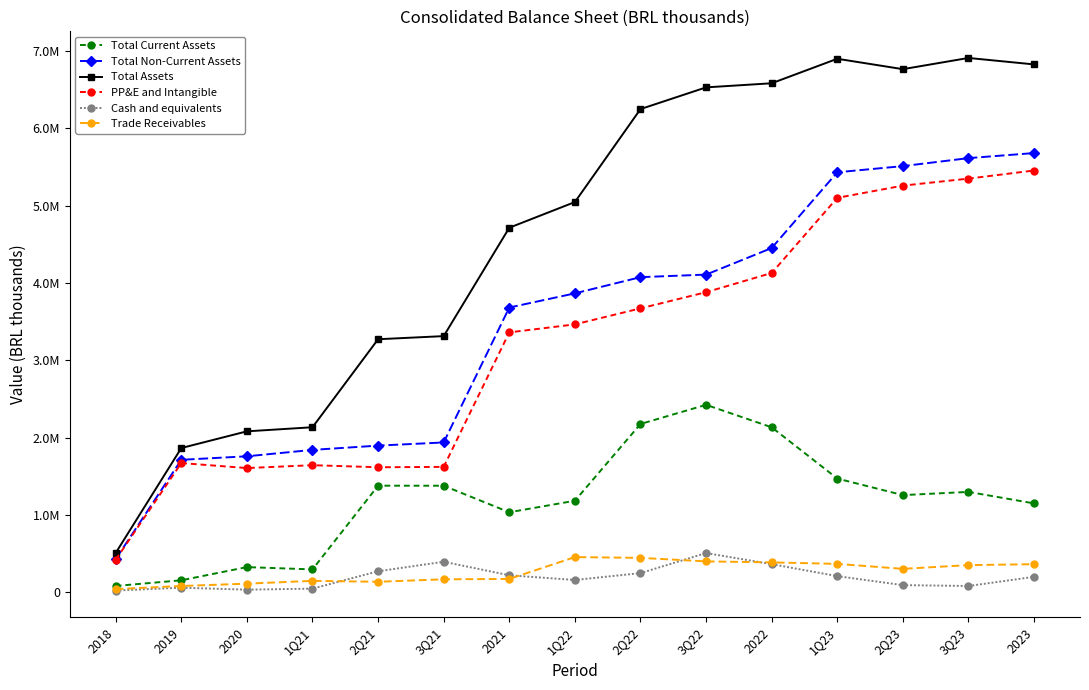

The Total Non-Current Assets series shows 540436 at 2019. True or false?

False